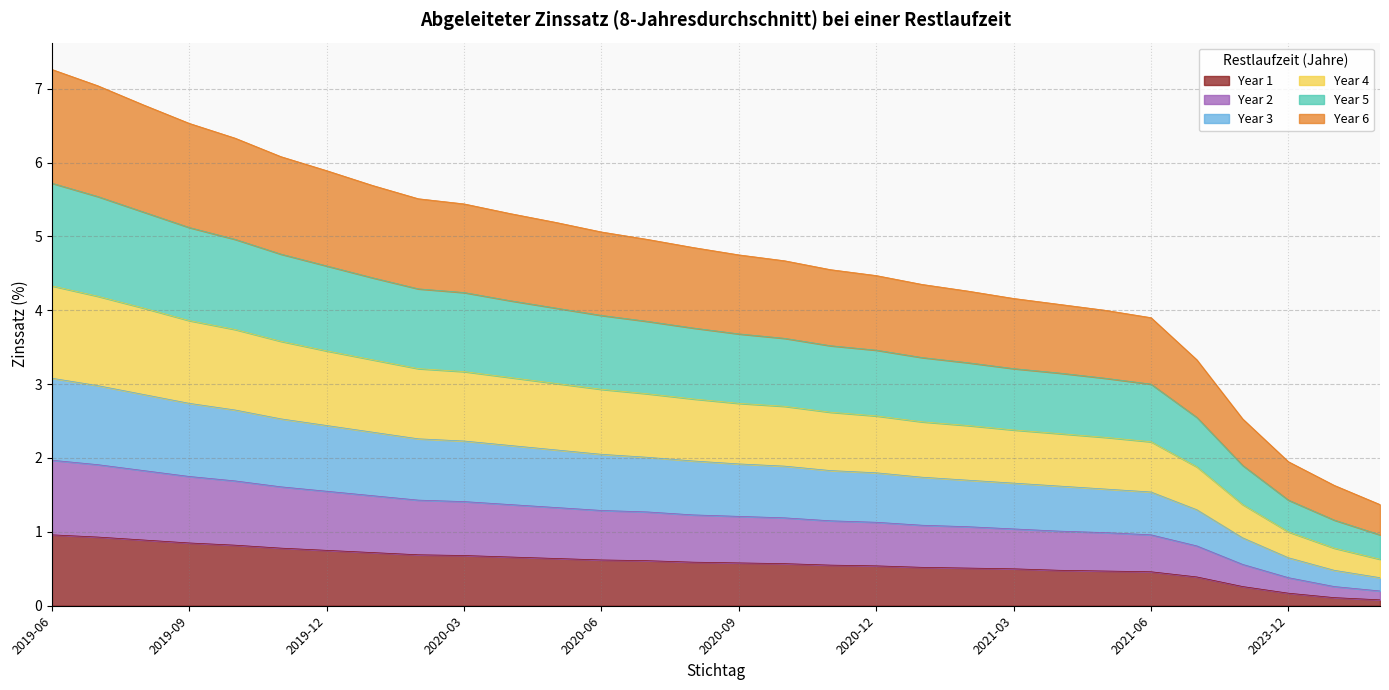

What is the total value across all series at 2019-12?

5.9